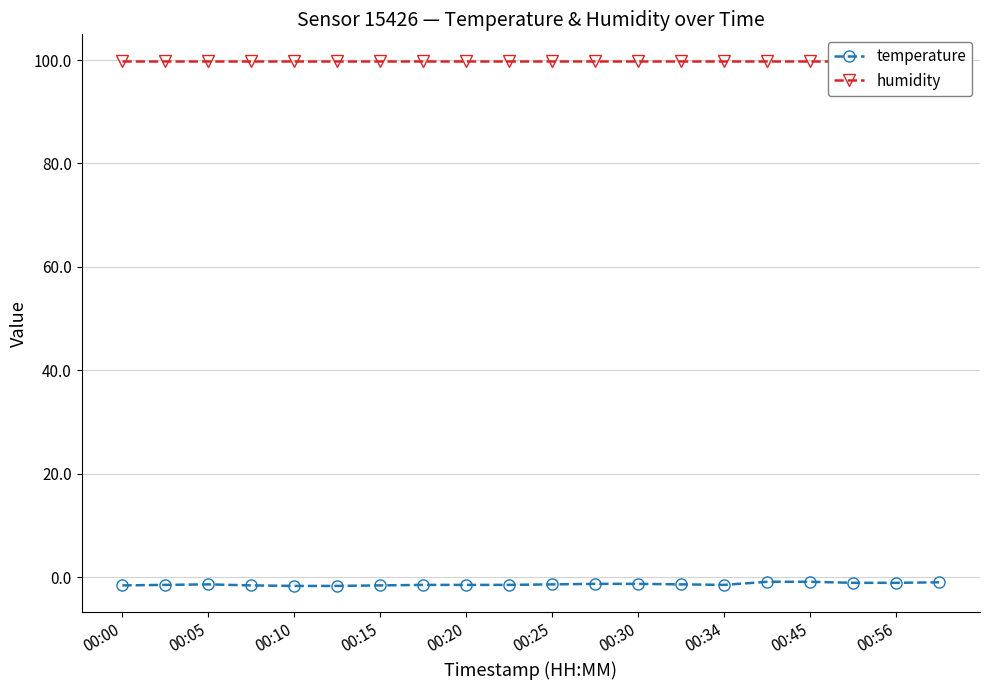

Which series has the largest range (max minus min)?

temperature